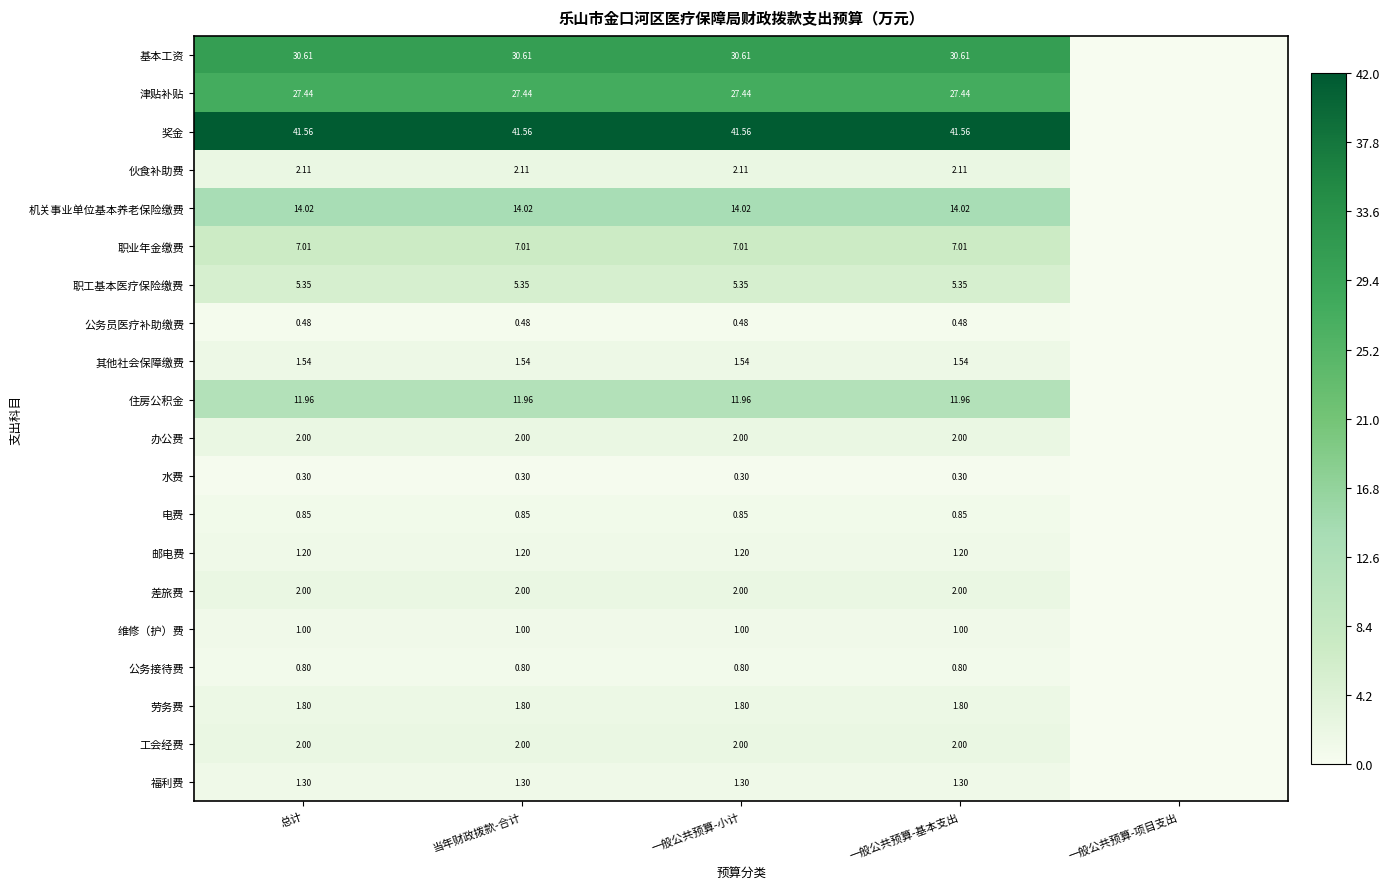

What is the difference between the maximum and minimum values in the 职业年金缴费 series?

7.0